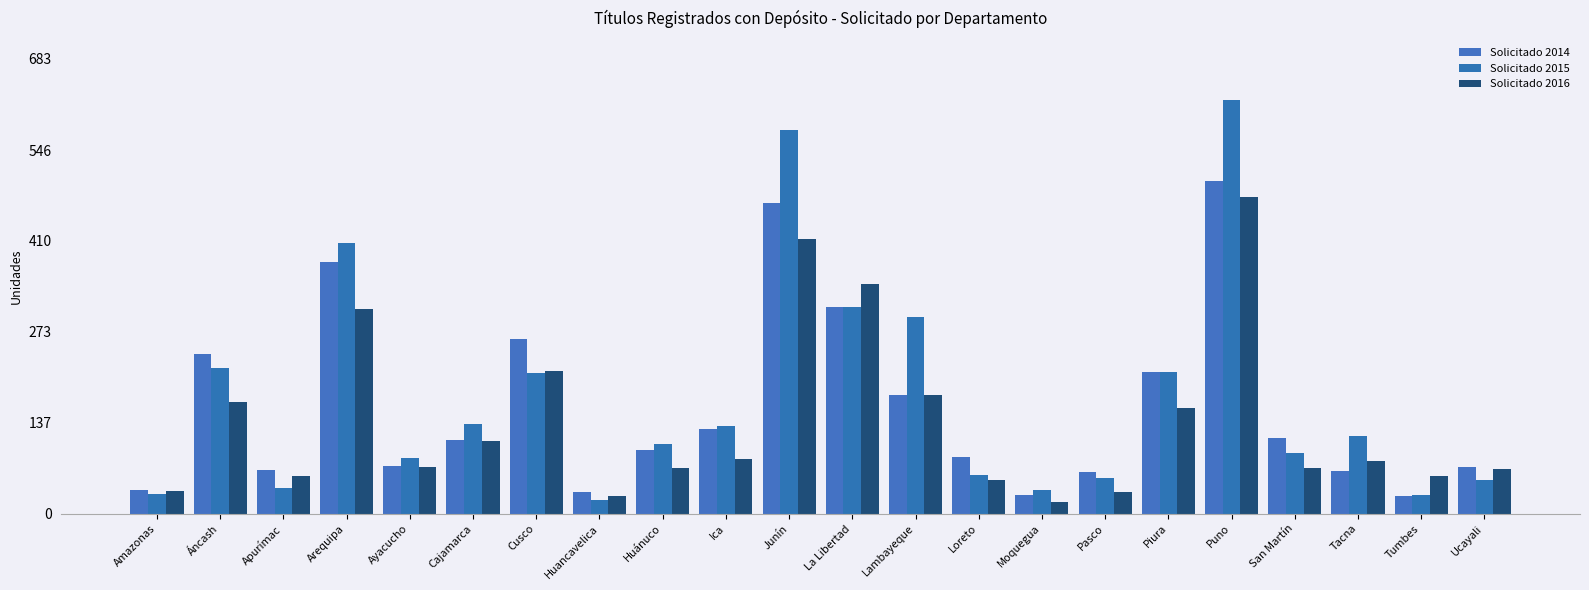

The Solicitado 2016 series shows 79 at Tacna. True or false?

True